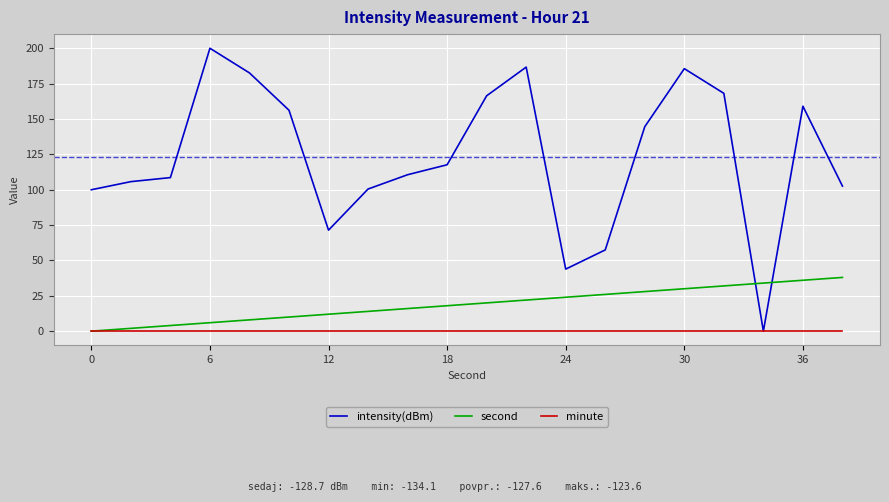

How many intersections are there between intensity(dBm) and second?

2